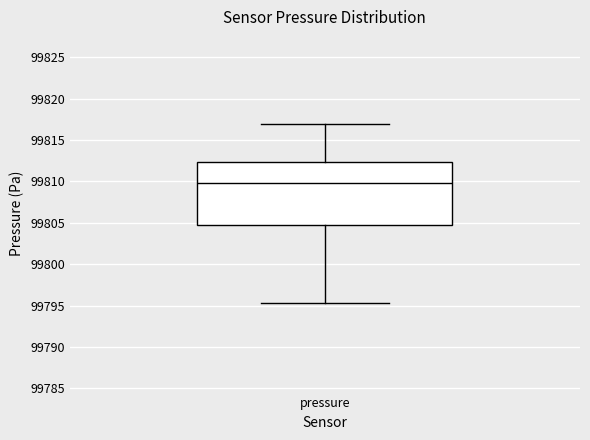

Where is the upper edge of the box for pressure on the y-axis? The values are not printed on the chart, so give them approximately, as read against the axis.

99812.5